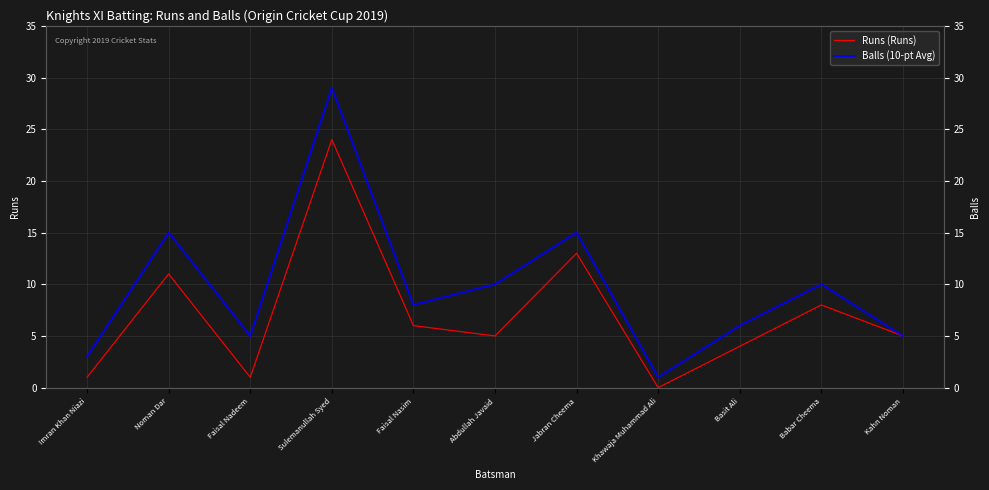

True or false: Runs (Runs) and Balls (10-pt Avg) intersect in this chart.

False